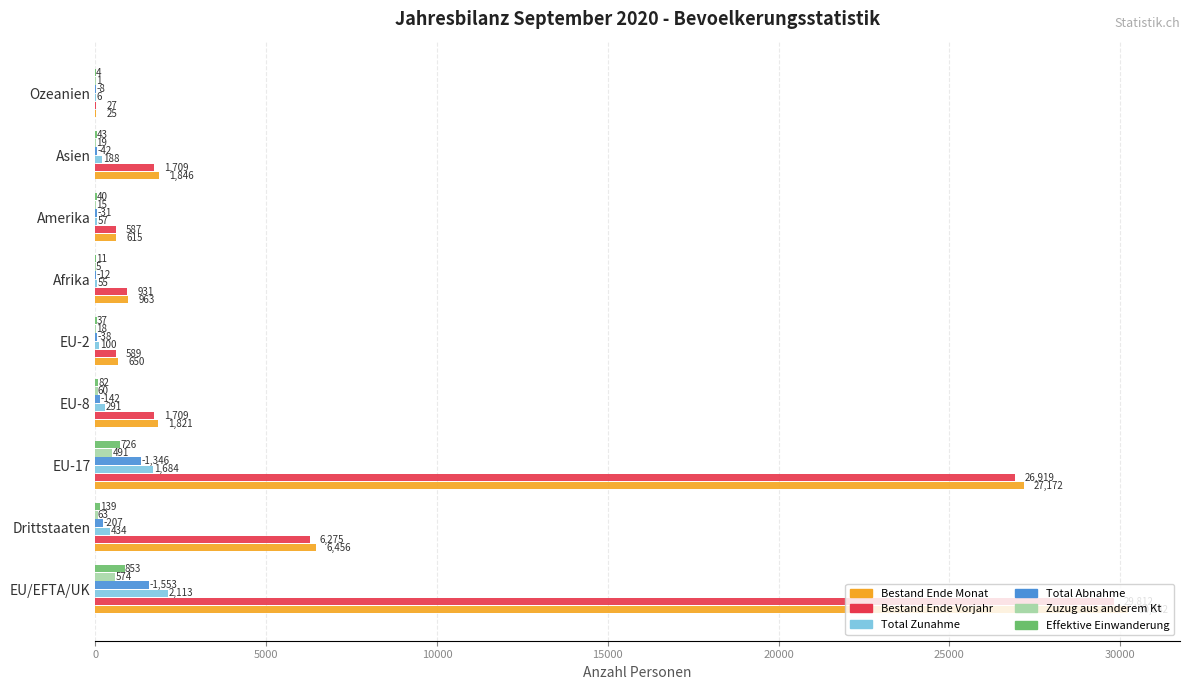

Which series has the largest total across all categories?

Bestand Ende Monat